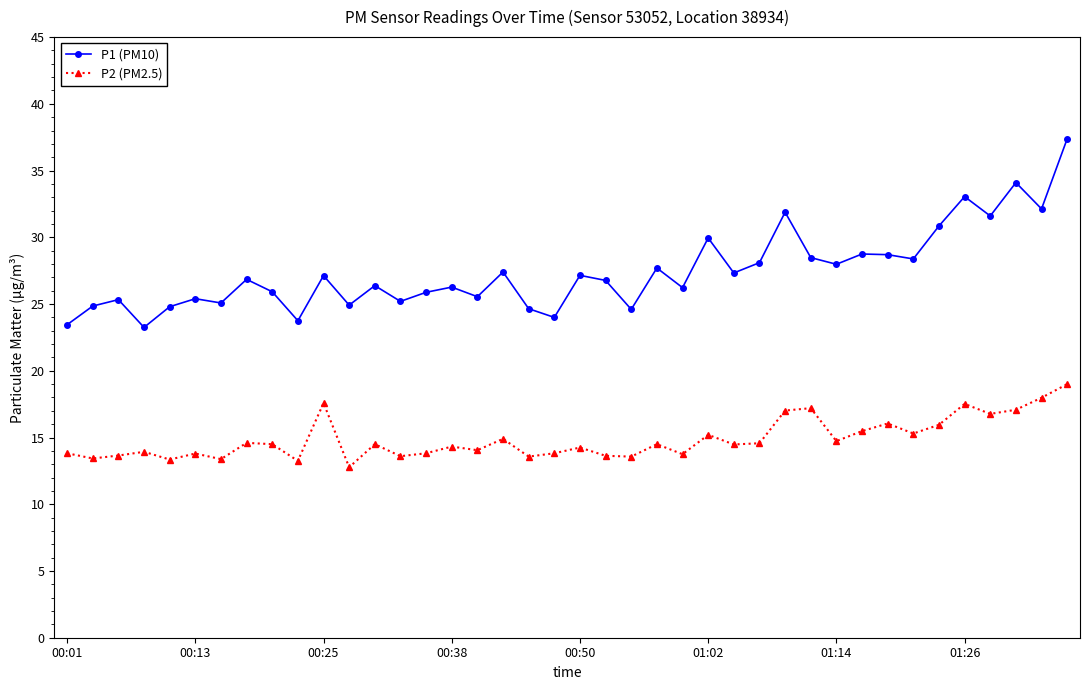

What is the greatest value displayed?

37.4